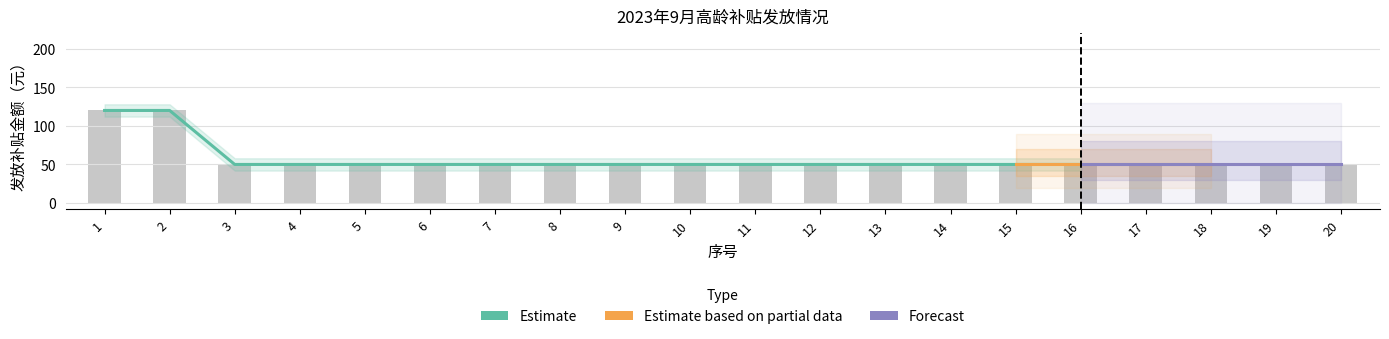

List the labels in order of value, smallest first.

3, 4, 5, 6, 7, 8, 9, 10, 11, 12, 13, 14, 15, 16, 17, 18, 19, 20, 1, 2